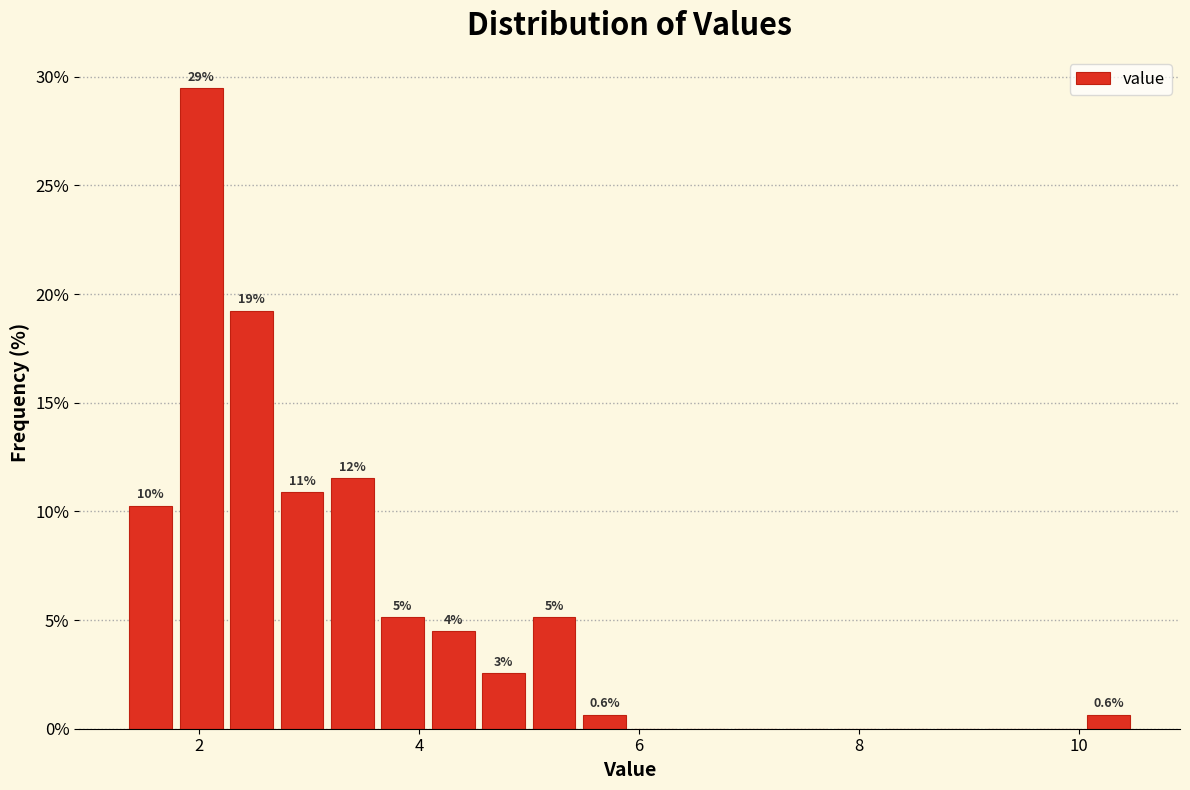

Read against the x-axis, roughly where is the centre of the tallest bar?

2.0